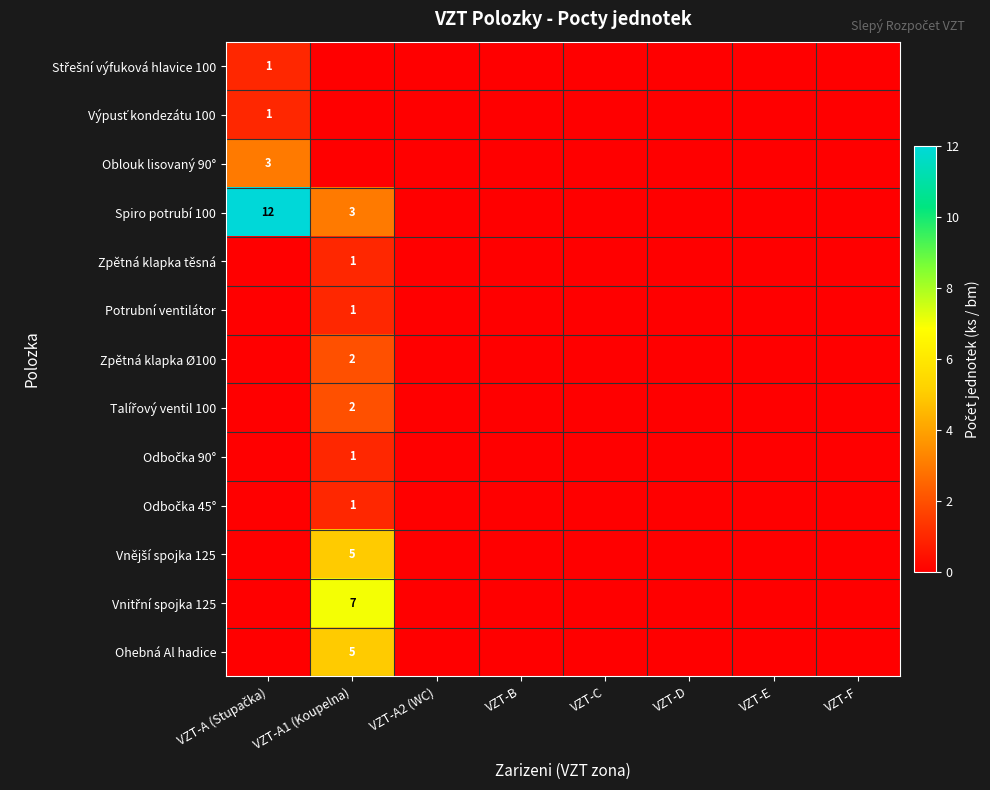

Count the number of data series in this chart.

13